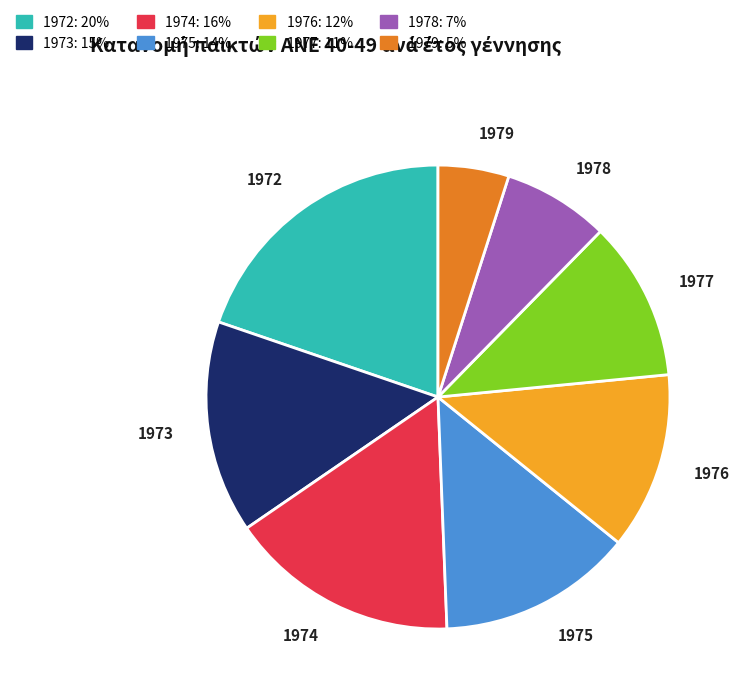

Rank the categories by value from lowest to highest.

1979, 1978, 1977, 1976, 1975, 1973, 1974, 1972